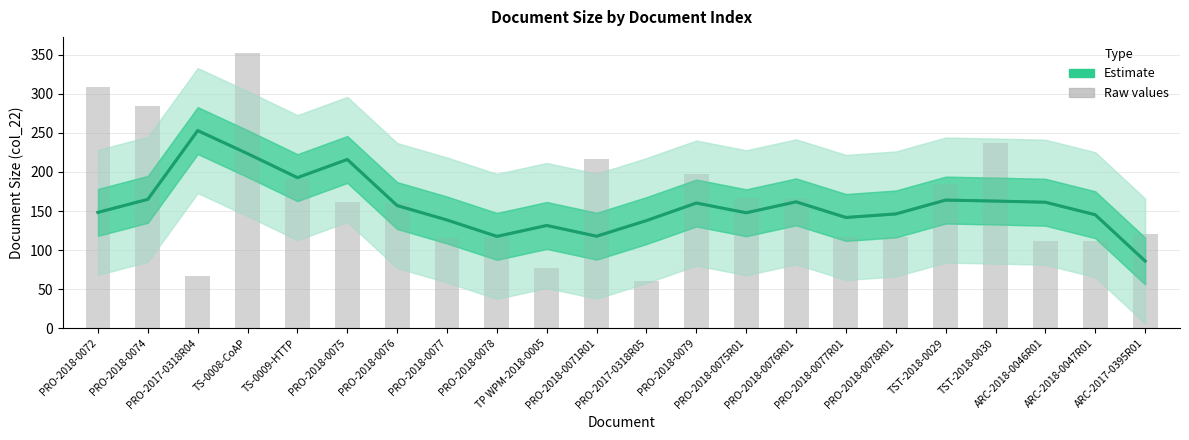

Is the value of Raw values at ARC-2018-0046R01 greater than the value of Estimate at ARC-2018-0047R01?

No